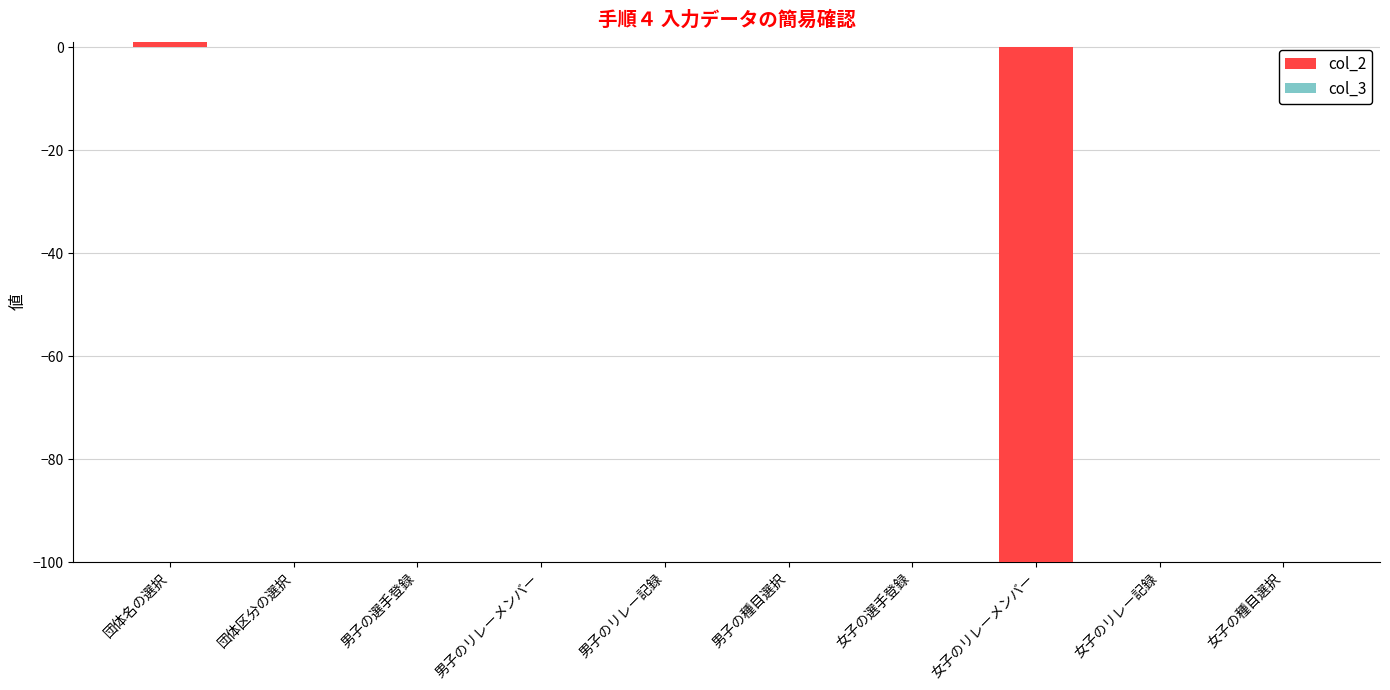

Reading left to right, transcribe all the data shown in this chart.

団体名の選択=1	団体区分の選択=0	男子の選手登録=0	男子のリレーメンバー=0	男子のリレー記録=0	男子の種目選択=0	女子の選手登録=0	女子のリレーメンバー=-100	女子のリレー記録=0	女子の種目選択=0